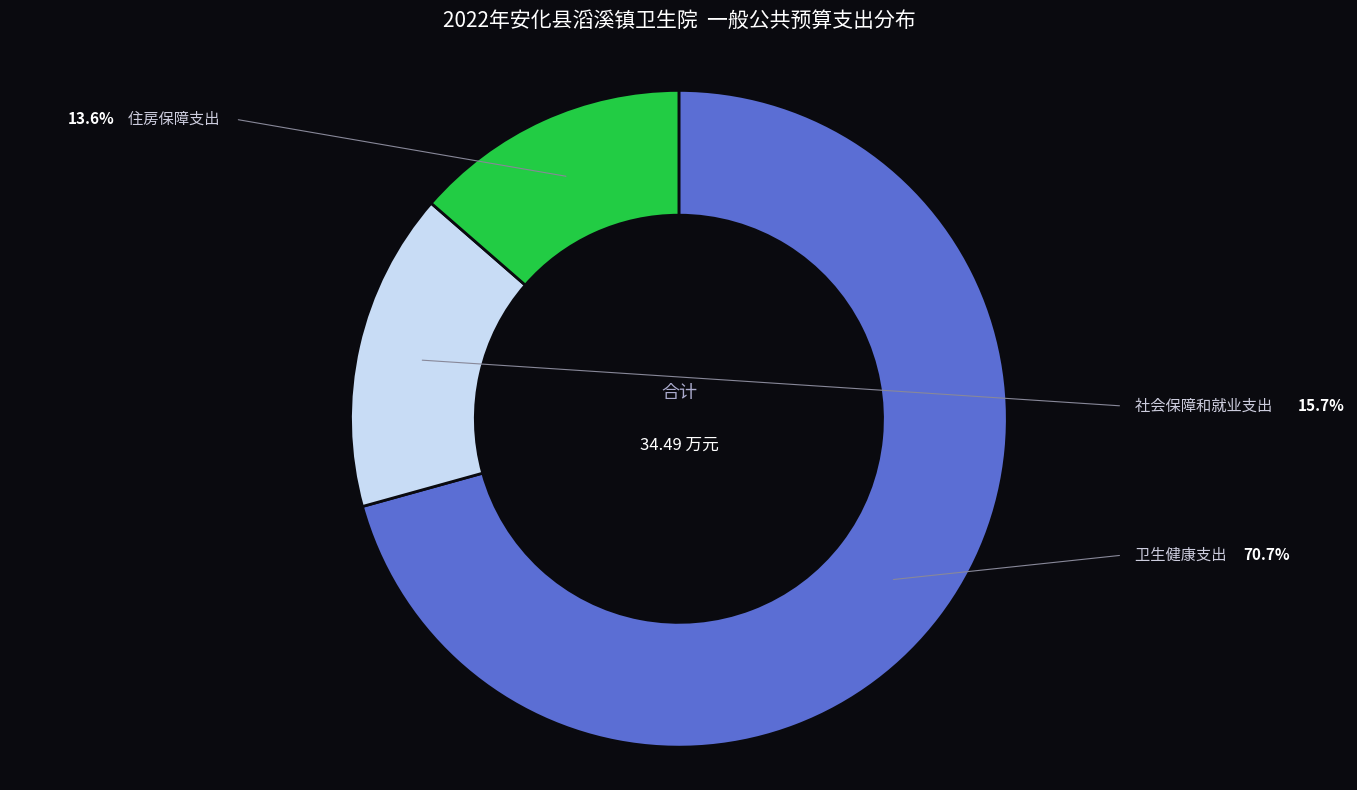

Is there any slice that represents more than half of the pie?

Yes